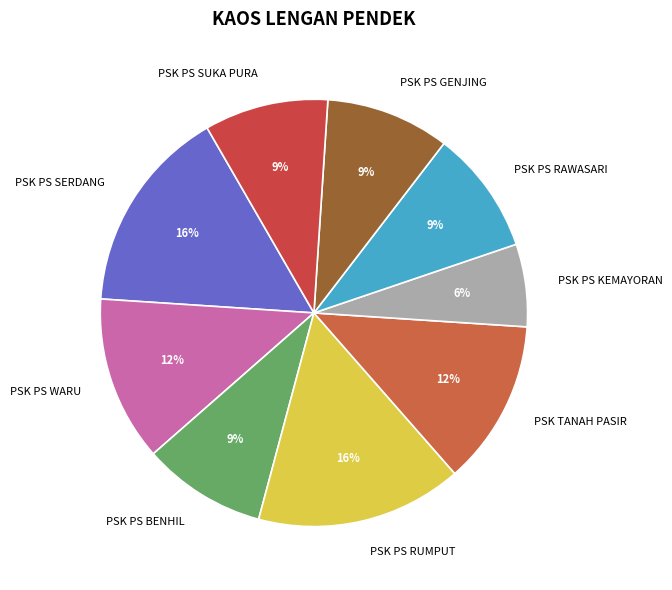

Is the sum of PSK PS GENJING and PSK PS RUMPUT greater than half?

No